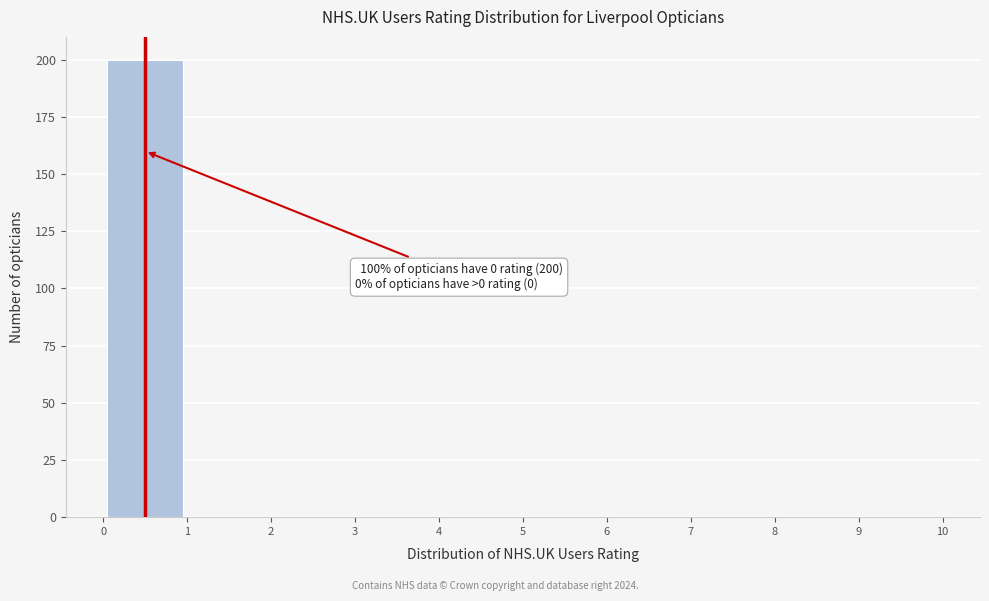

Which range on the x-axis has the tallest bar?

0 to 1